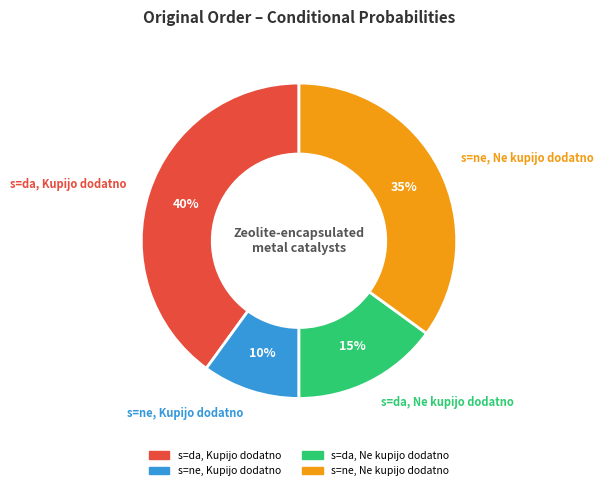

Is there any slice that represents more than half of the pie?

No